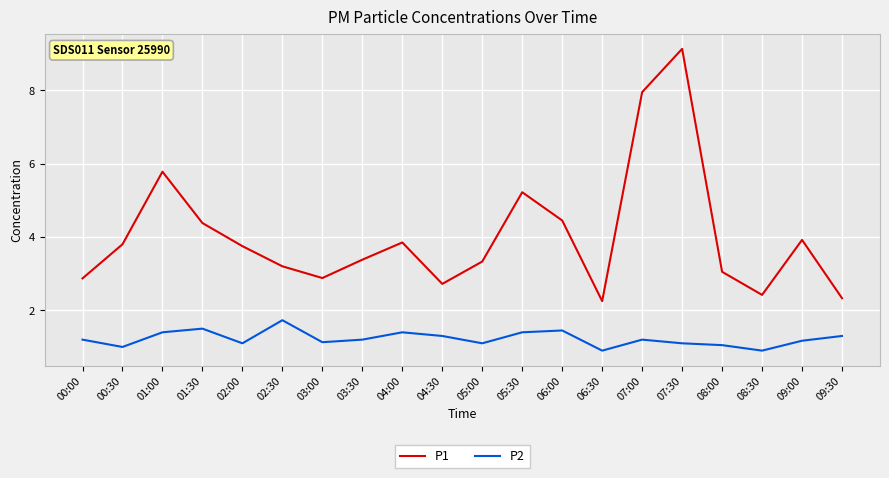

What is the greatest value displayed?

9.1